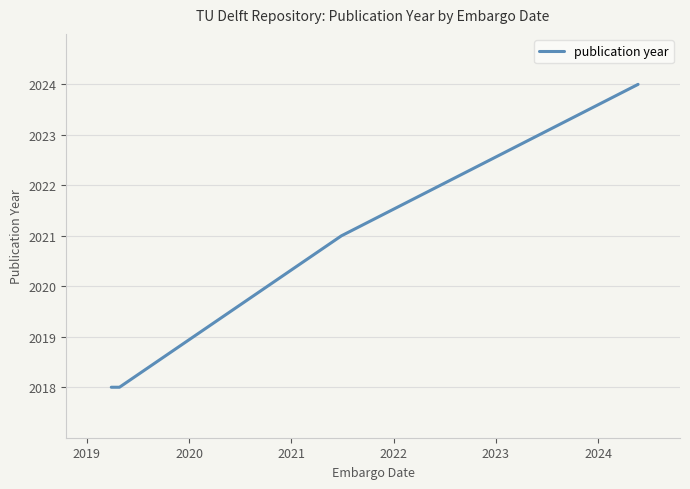

Count the number of categories in the chart.

4